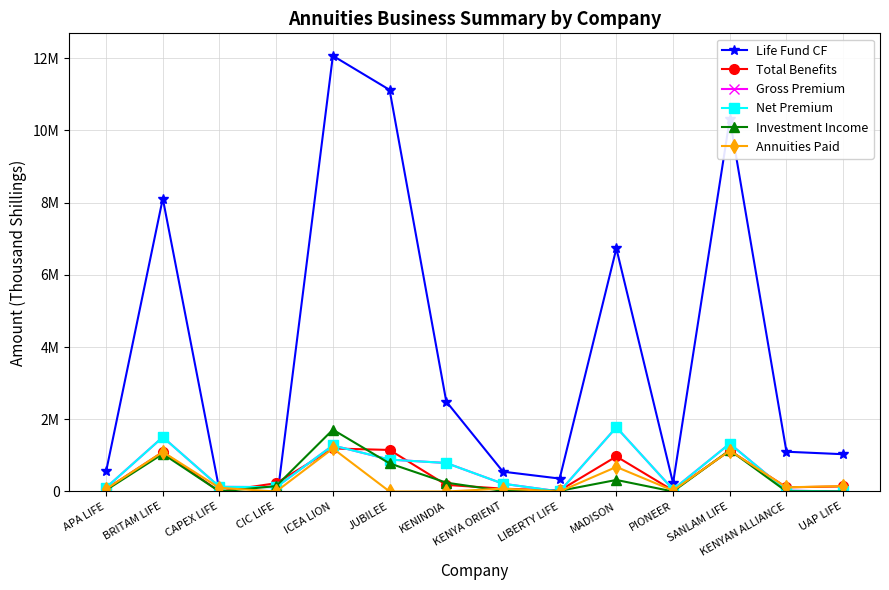

True or false: Investment Income has more than 0 points higher than both neighbors.

True